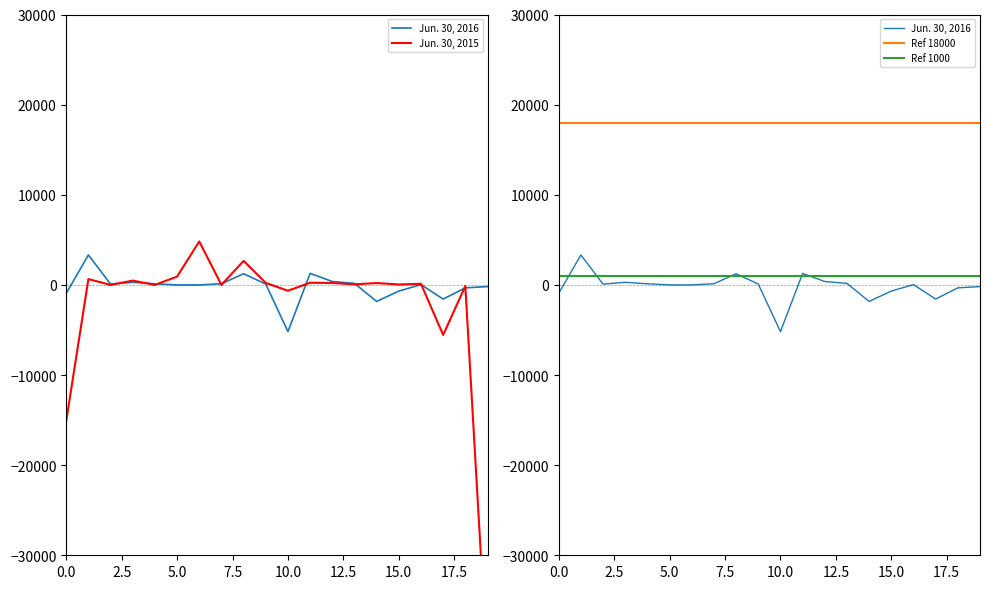

What is the label of the 20th point from the left?

19